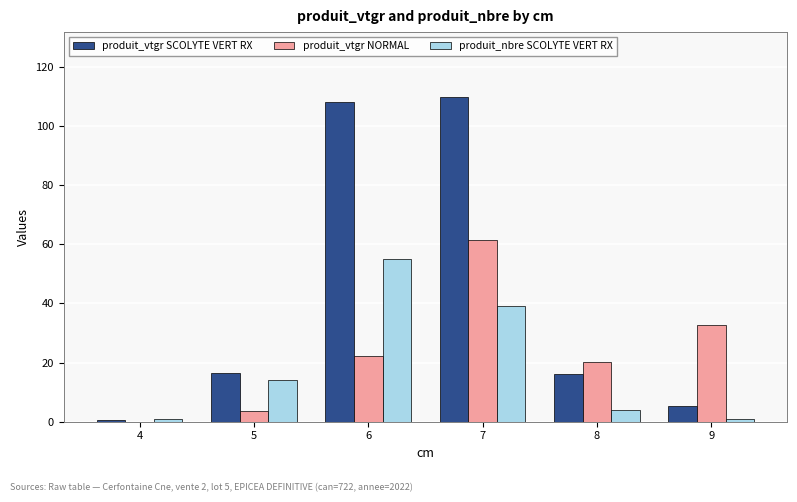

The produit_vtgr NORMAL series shows 3.8 at 5. True or false?

True